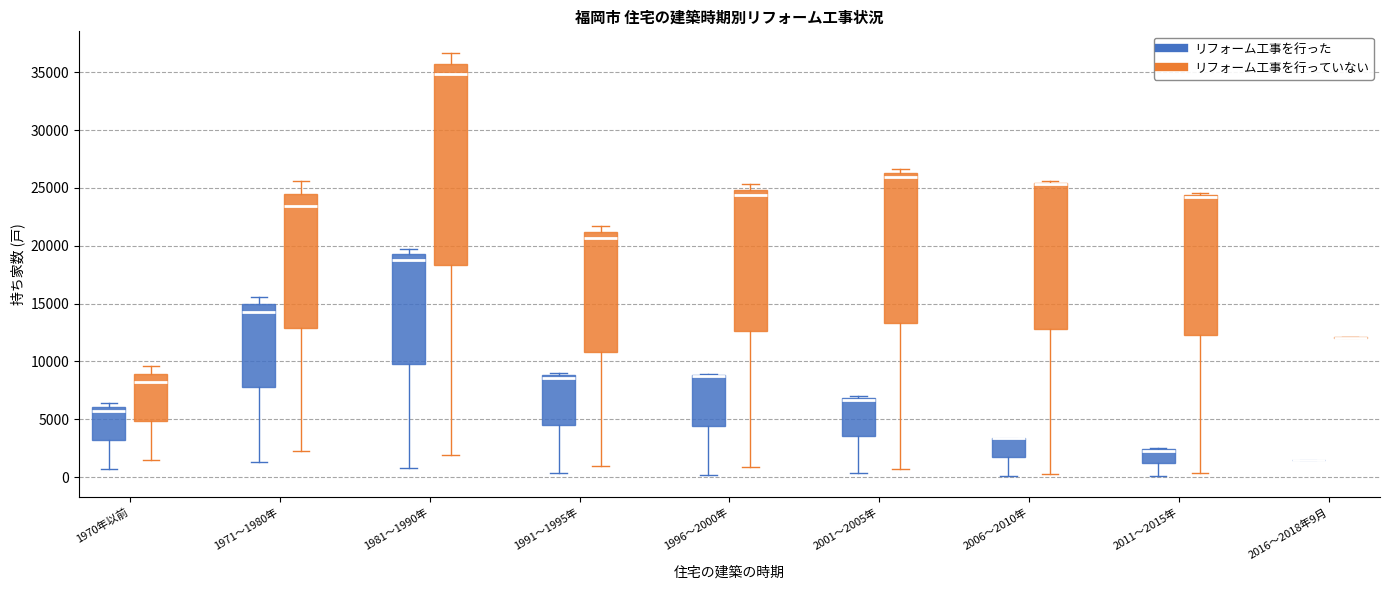

Where does the lower whisker of the box for 1996～2000年 (リフォーム工事を行っていない) end on the y-axis? The values are not printed on the chart, so give them approximately, as read against the axis.

1000